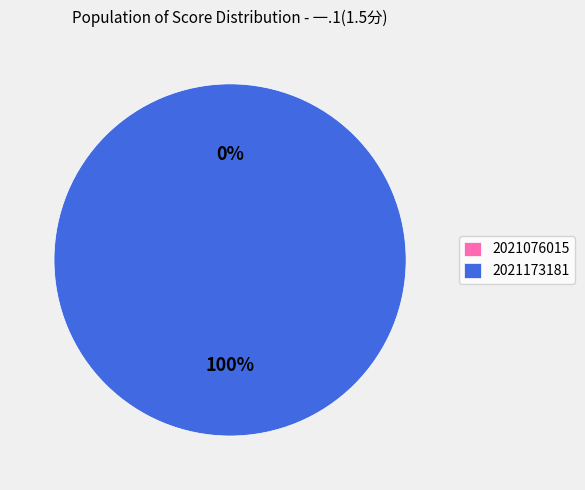

To the nearest percent, what is the difference between the largest and smallest slice percentages?

100%